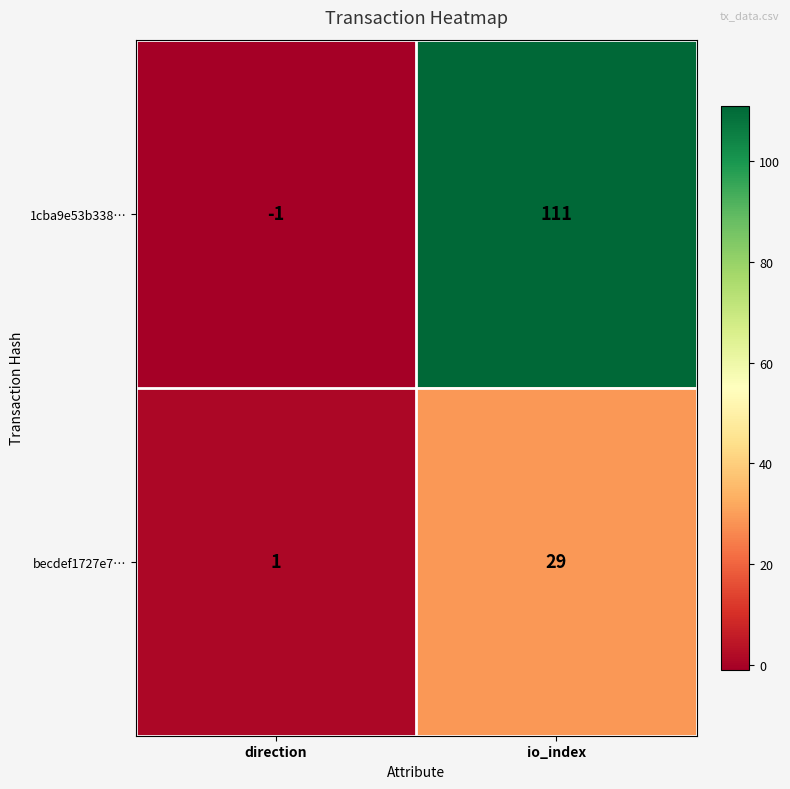

Rank the series by their average value, from lowest to highest.

becdef1727e7…, 1cba9e53b338…